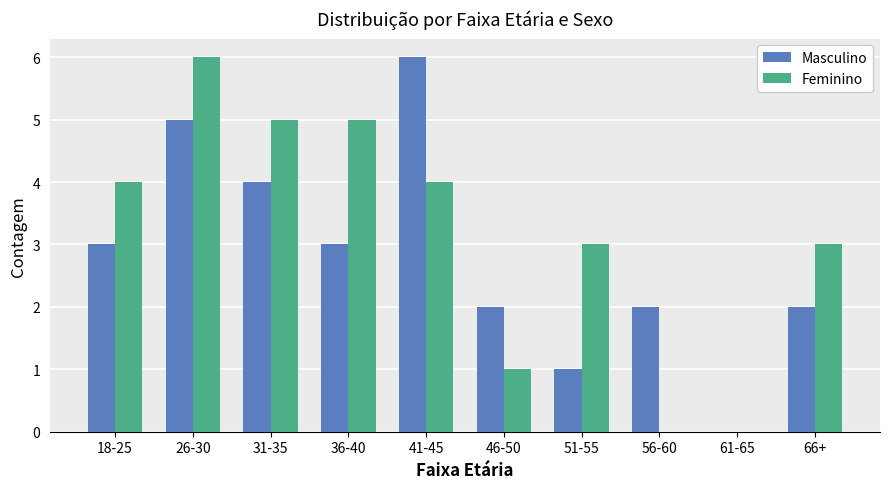

Between 46-50 and 61-65, which series saw the biggest shift?

Masculino